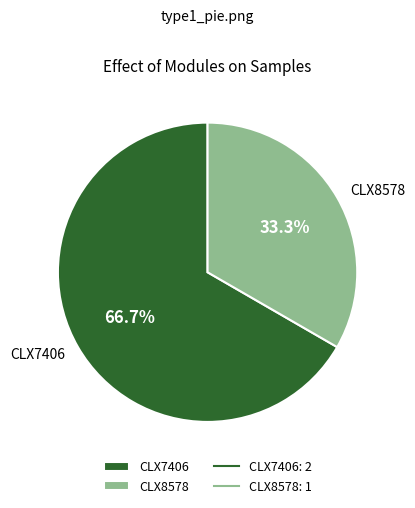

What is the majority slice?

CLX7406